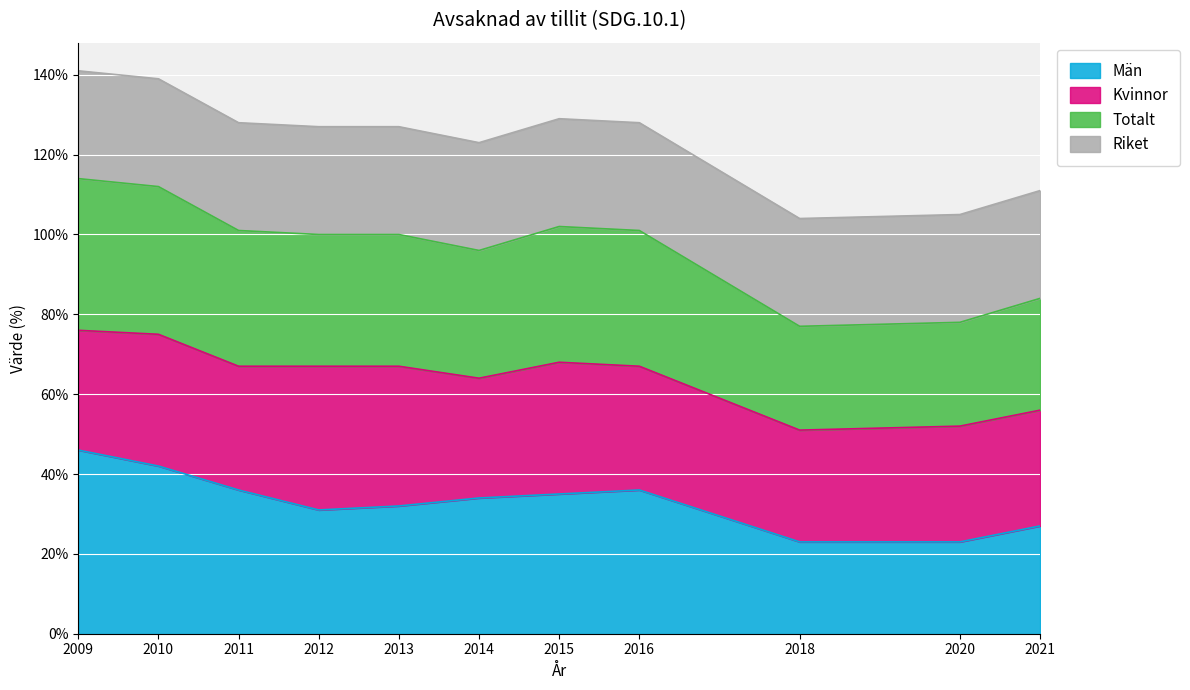

Which category has the lowest value in the Totalt series?

2018